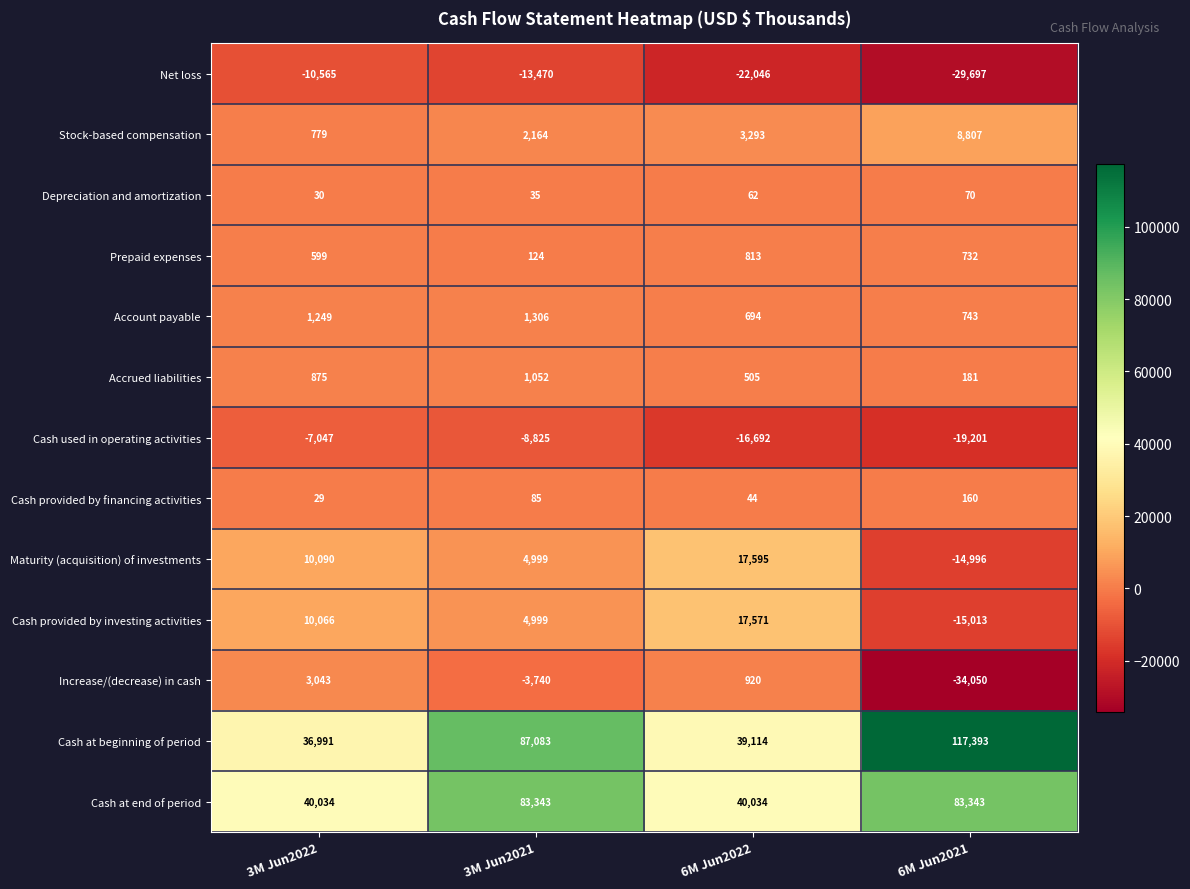

Is it true that Maturity (acquisition) of investments equals 17595 at 6M Jun2022?

True